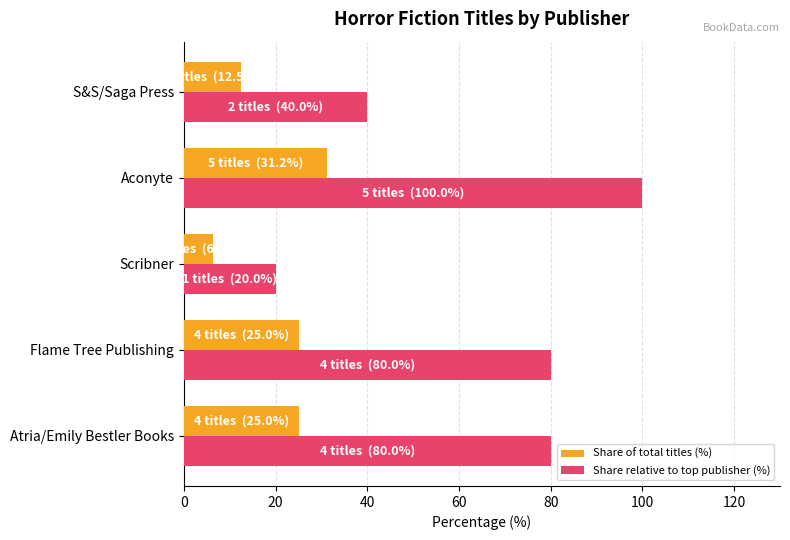

The value of Share relative to top publisher (%) at Scribner is 7.0. True or false?

False